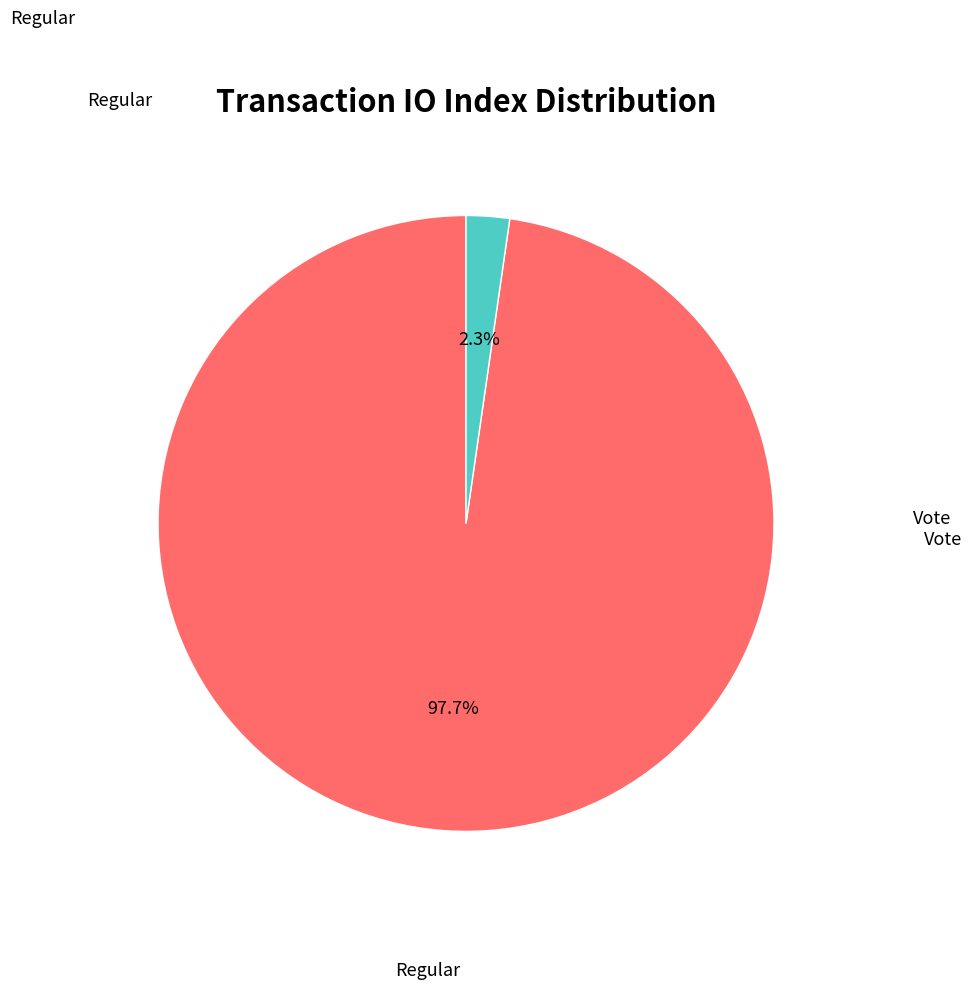

How many segments does this pie chart have?

2